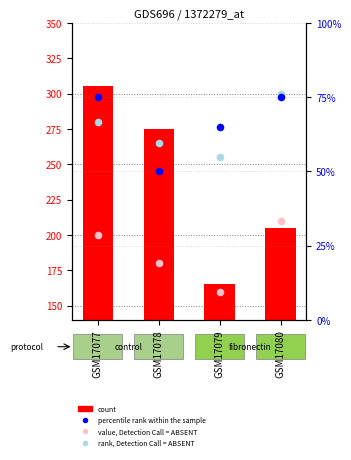

Which series has the largest total across all categories?

rank, Detection Call = ABSENT